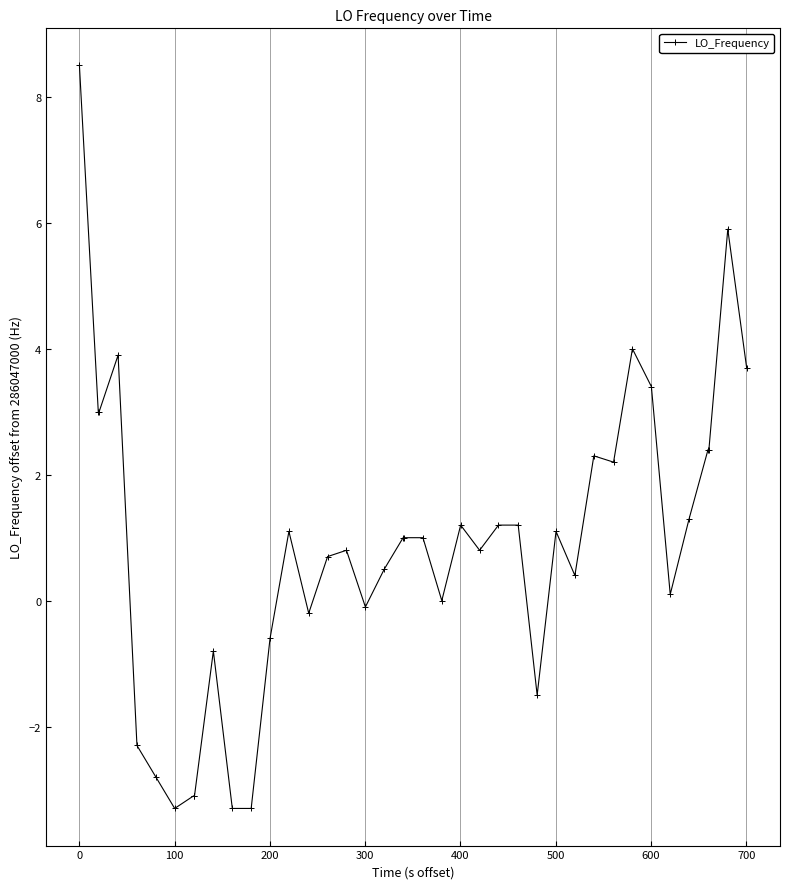

How many series are shown in this chart?

1